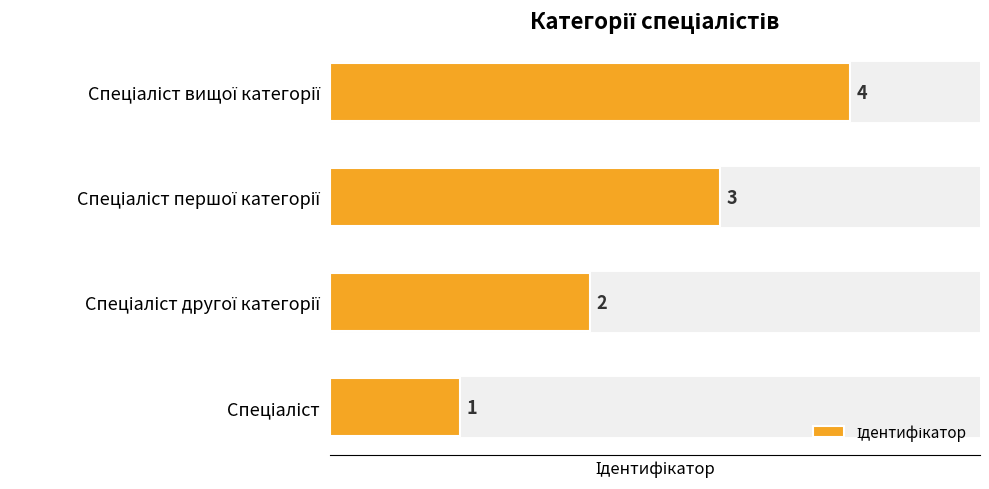

How many bars are there in total?

4